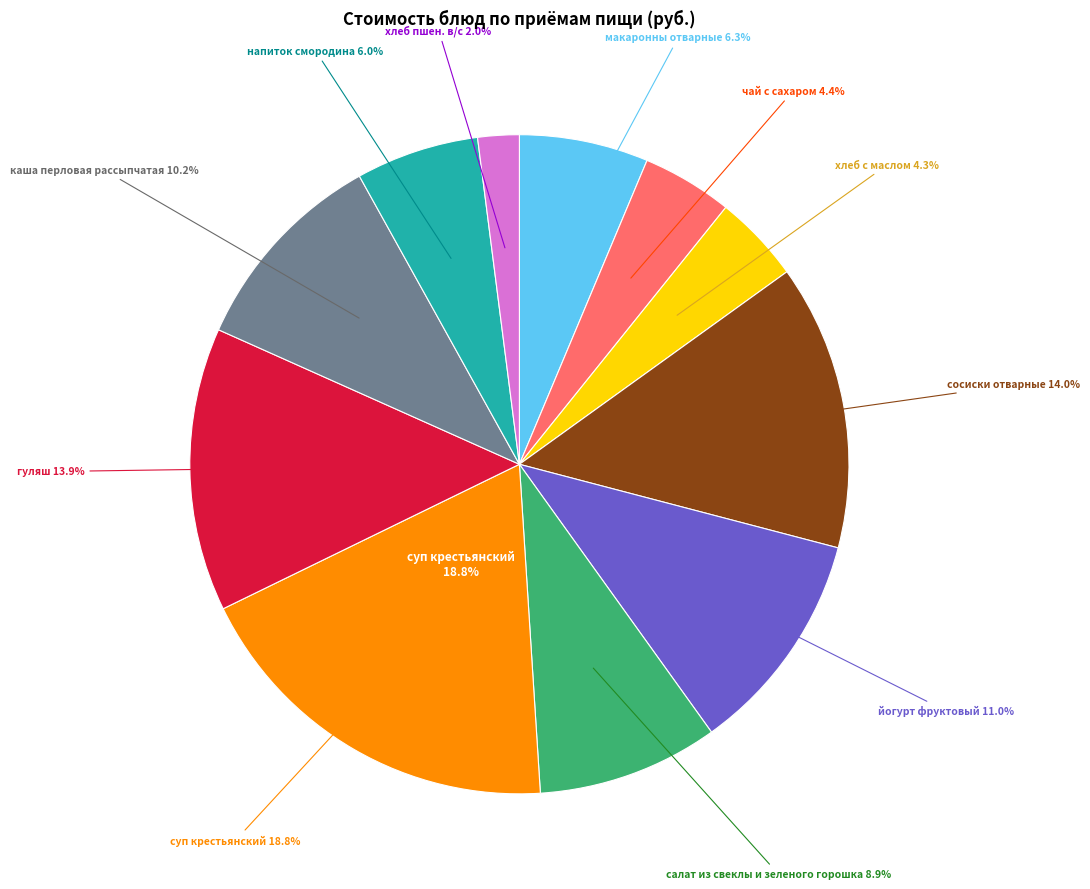

How much of the chart is everything except йогурт фруктовый?

89.0%